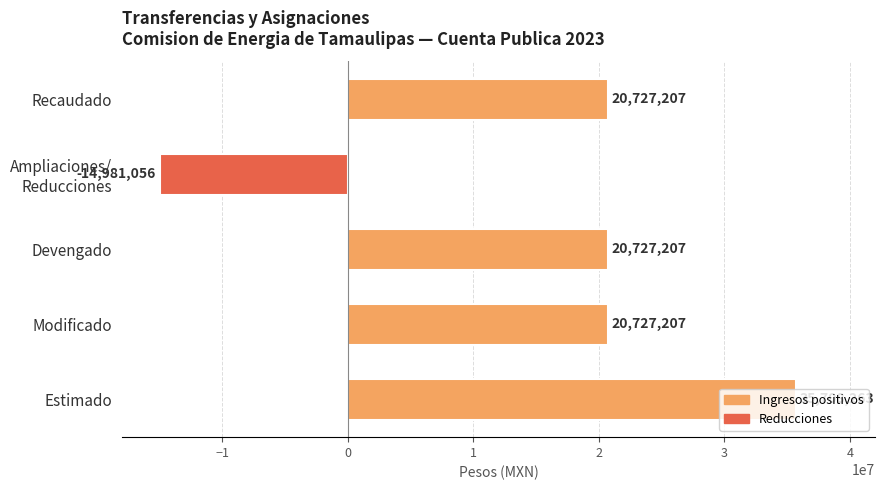

The chart shows a value of 20727207 at Modificado. True or false?

True